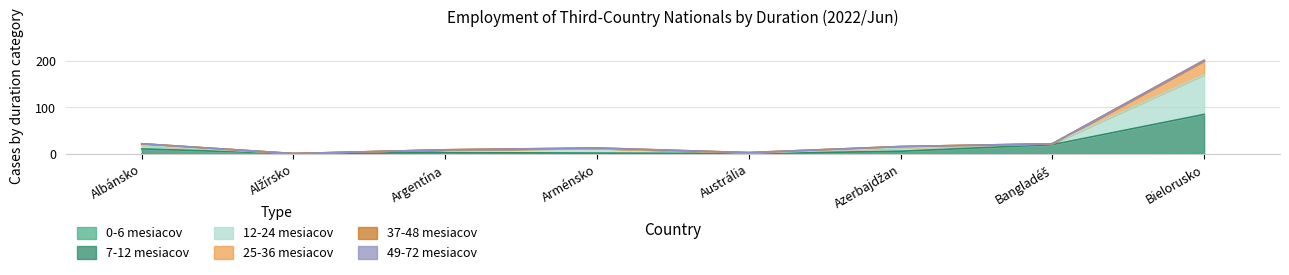

What is the average value of the 7-12 mesiacov series?

16